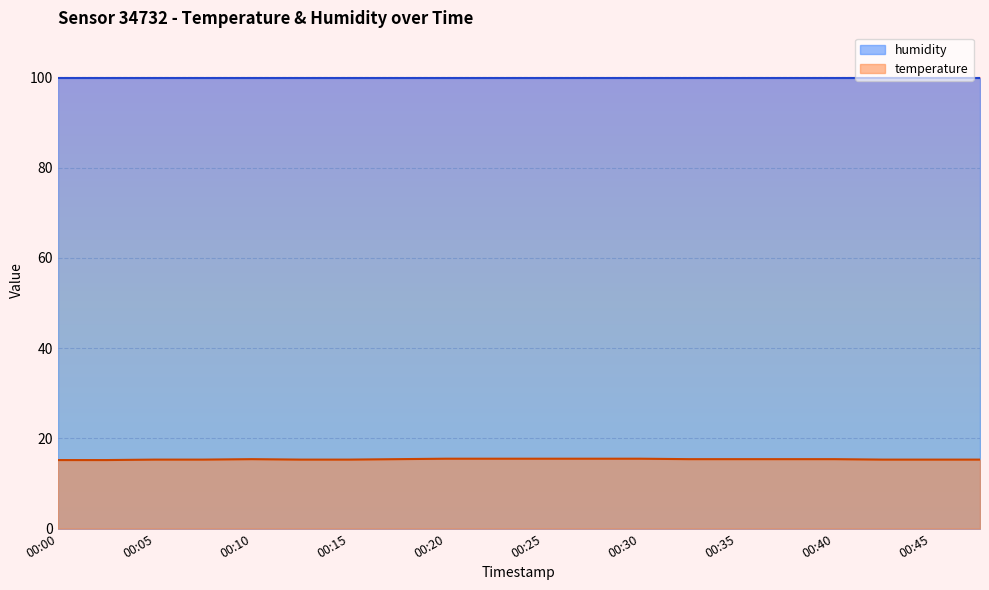

Reading left to right, transcribe all the data shown in this chart.

15.2	15.2	15.3	15.3	15.4	15.3	15.3	15.4	15.5	15.5	15.5	15.5	15.5	15.4	15.4	15.4	15.4	15.3	15.3	15.3